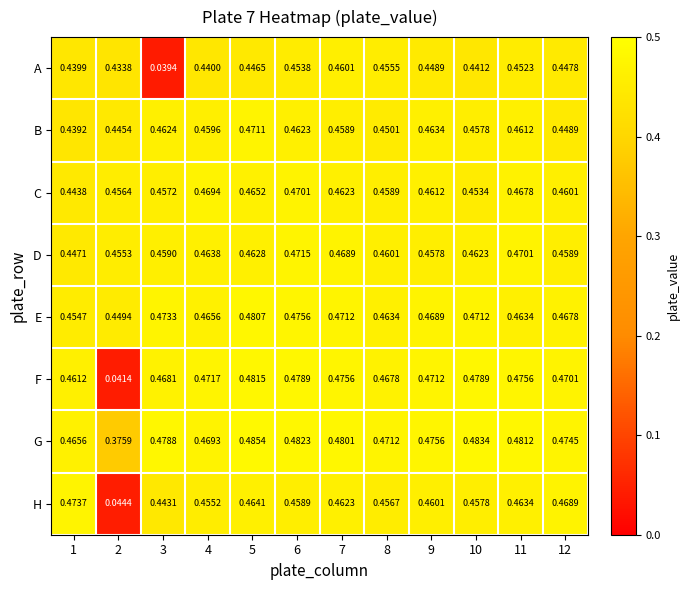

Rank the series by their maximum value, from highest to lowest.

G, F, E, H, D, B, C, A